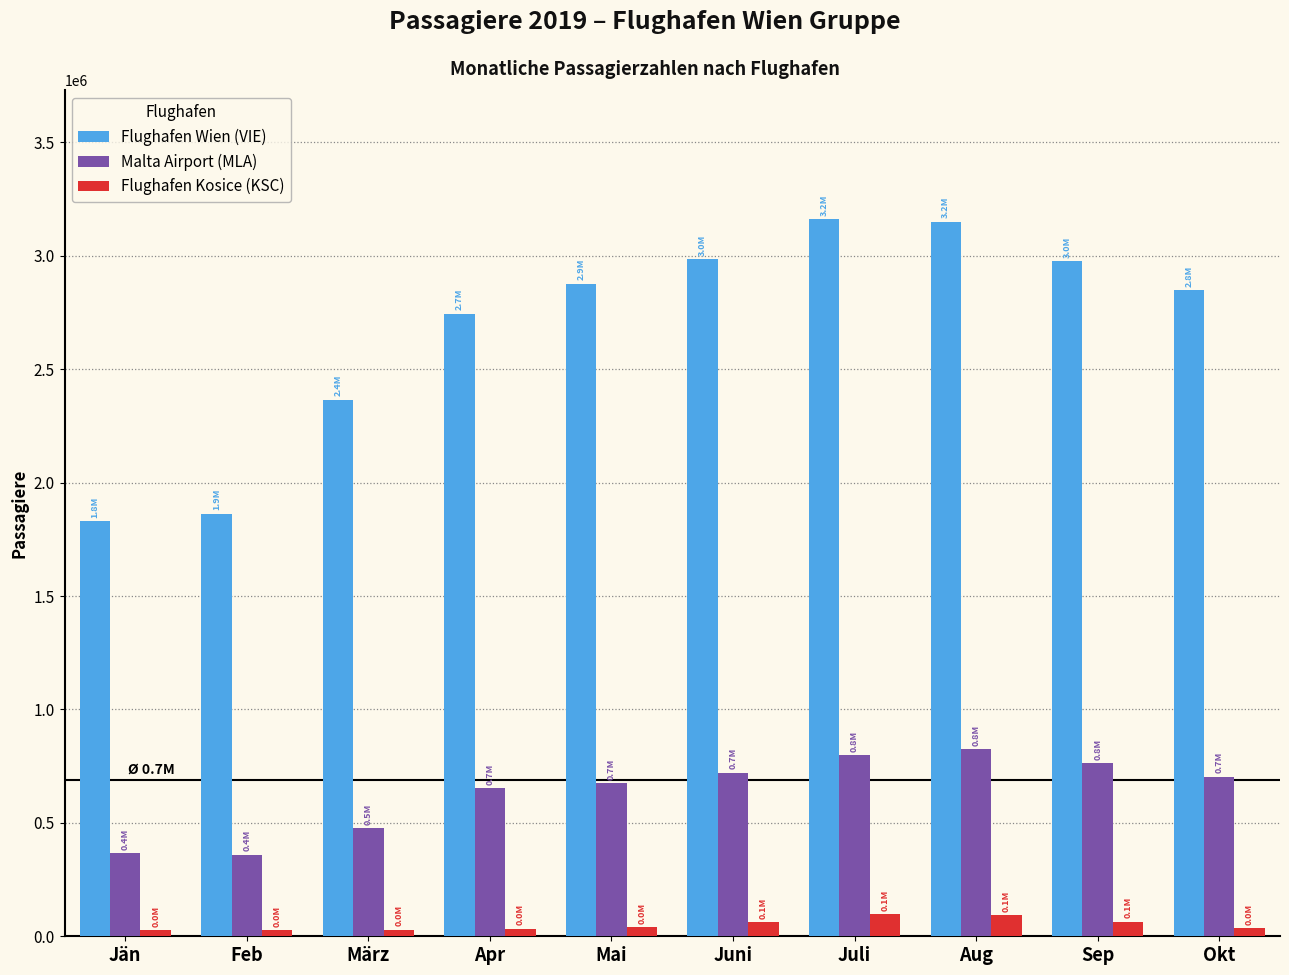

How many series are shown in this chart?

3